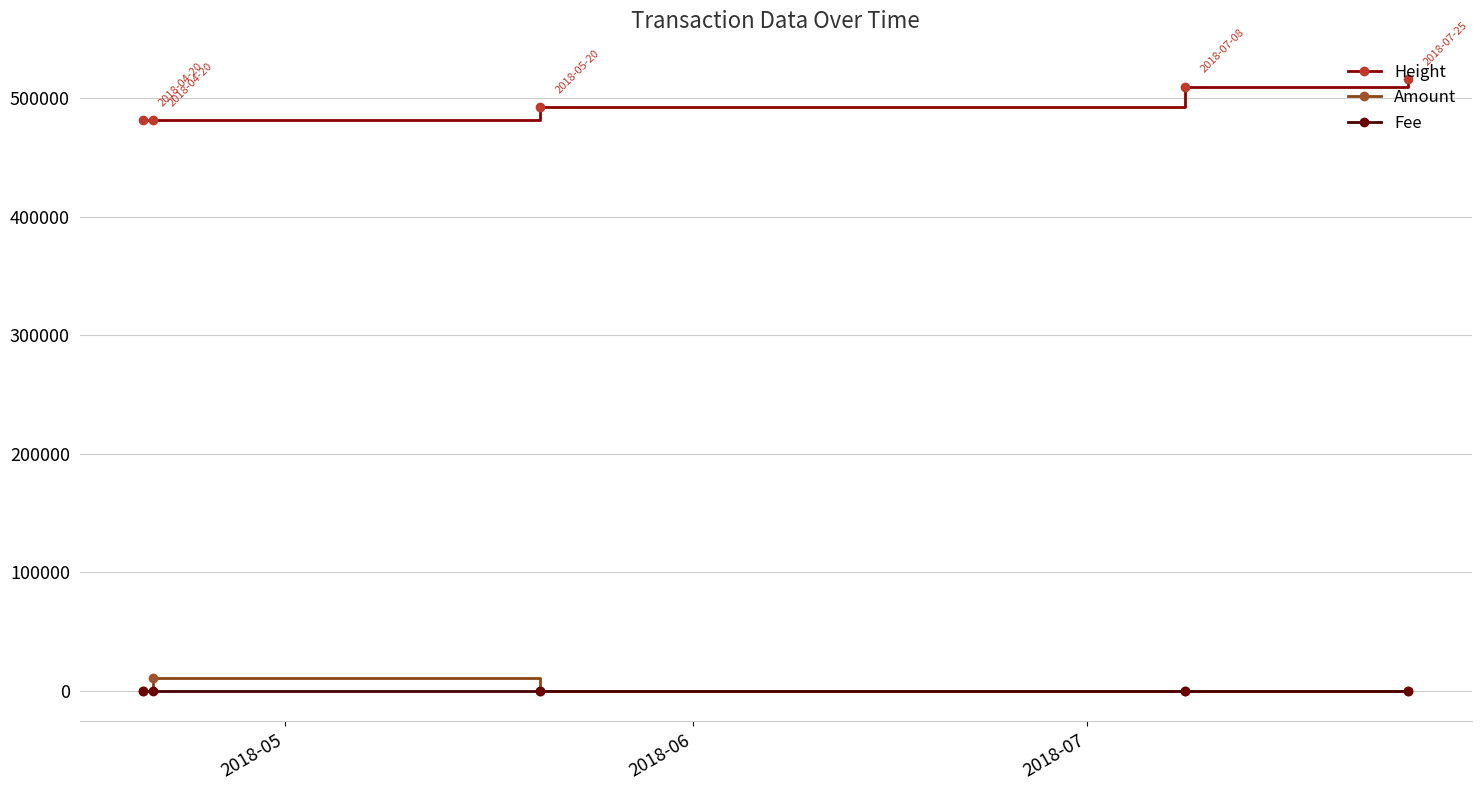

True or false: Height and Fee intersect in this chart.

False